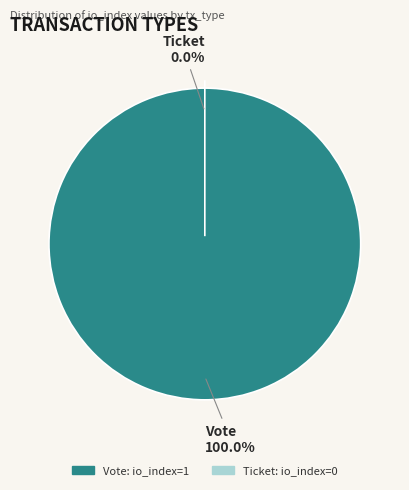

Is the sum of Vote and Ticket greater than half?

Yes